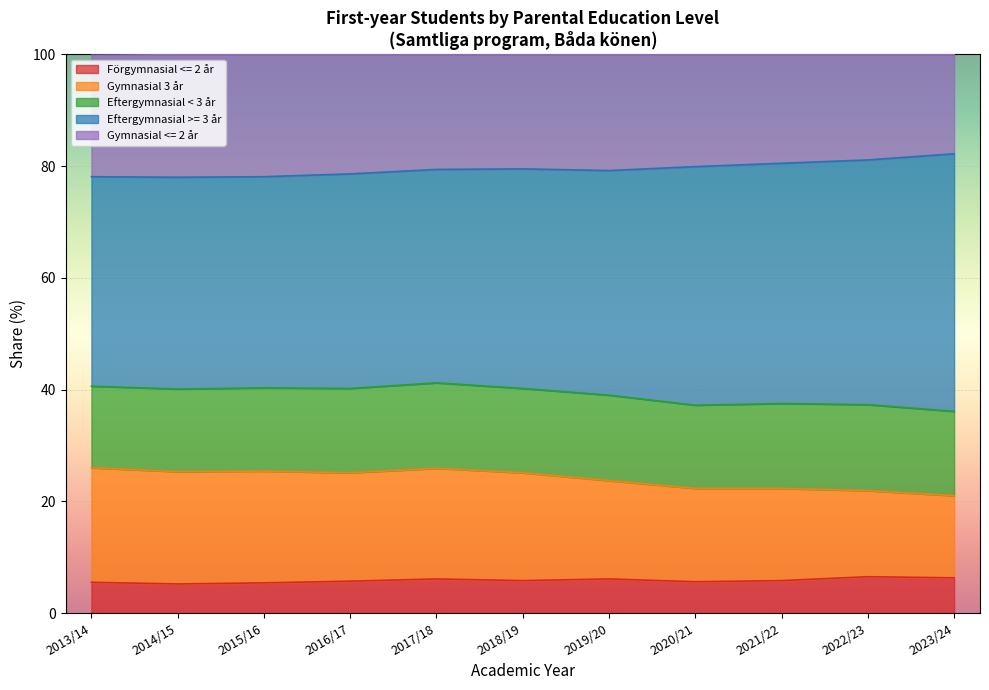

True or false: Förgymnasial <= 2 år and Gymnasial 3 år cross at least once.

False